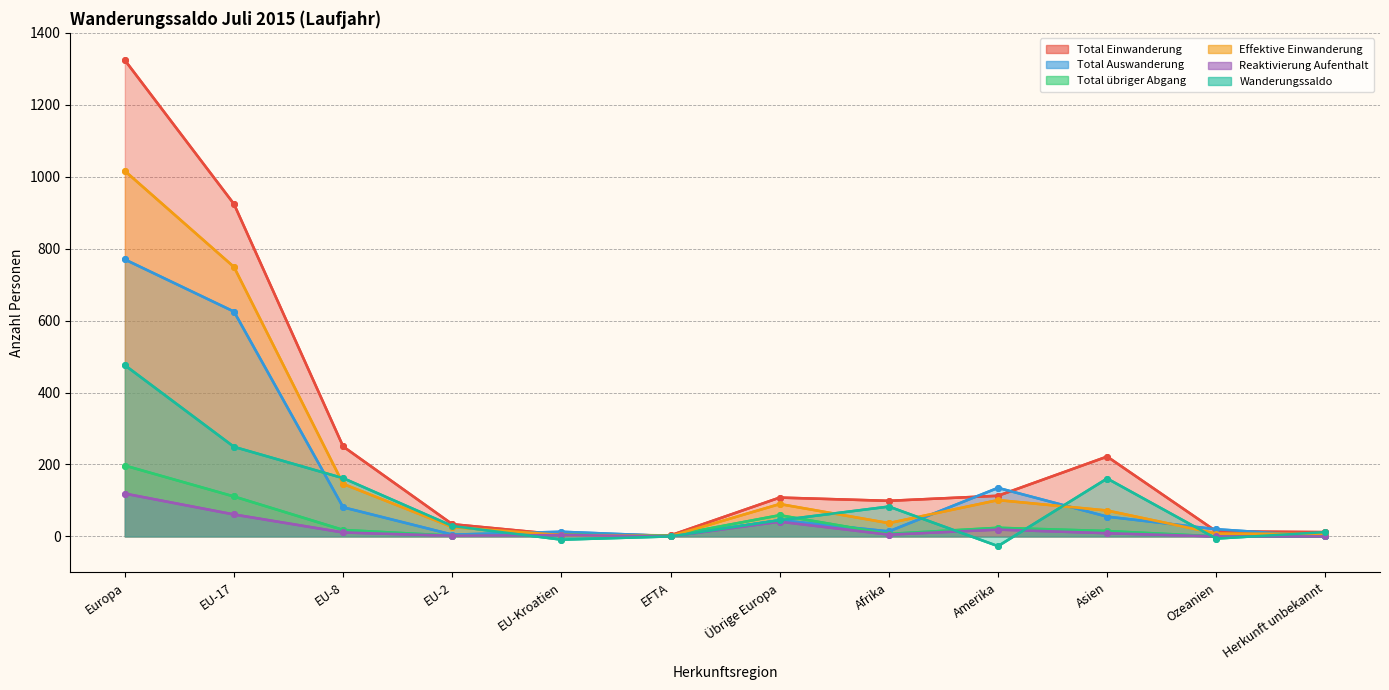

What is the difference between the maximum and minimum values in the Total übriger Abgang series?

197